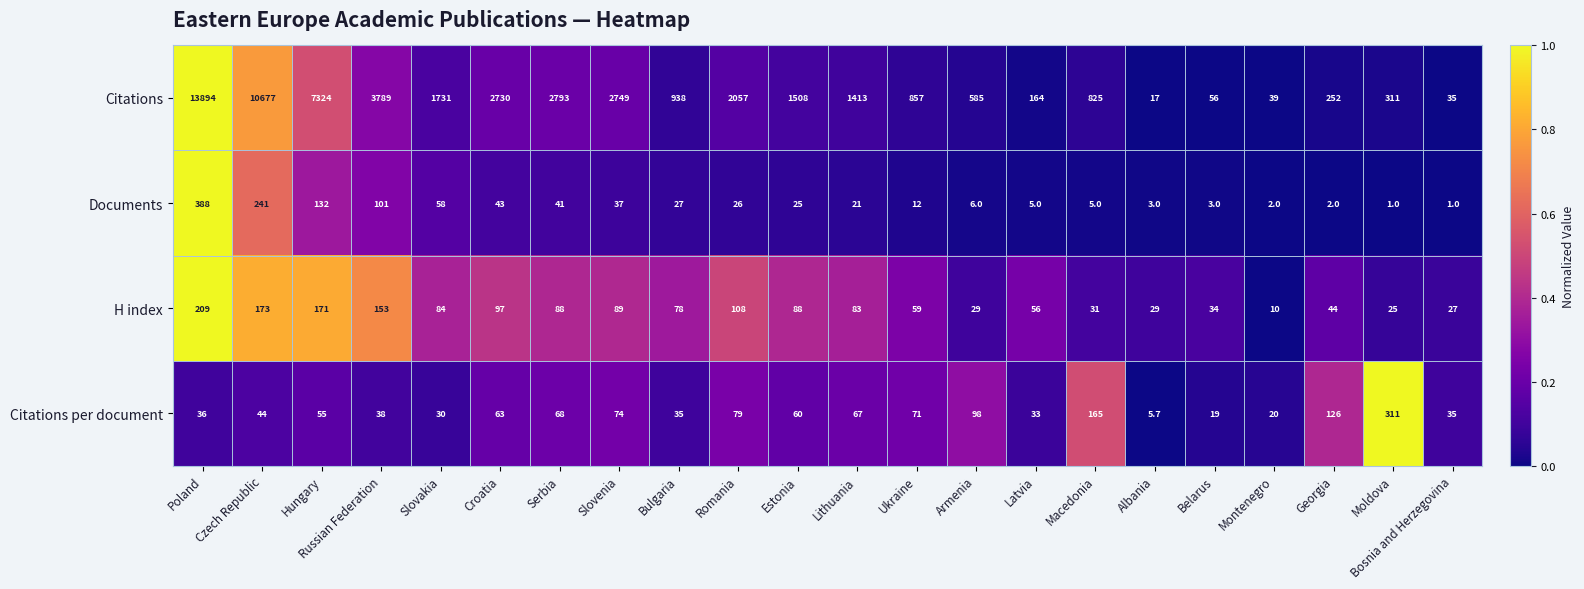

What is the average value of the H index series?

80.2